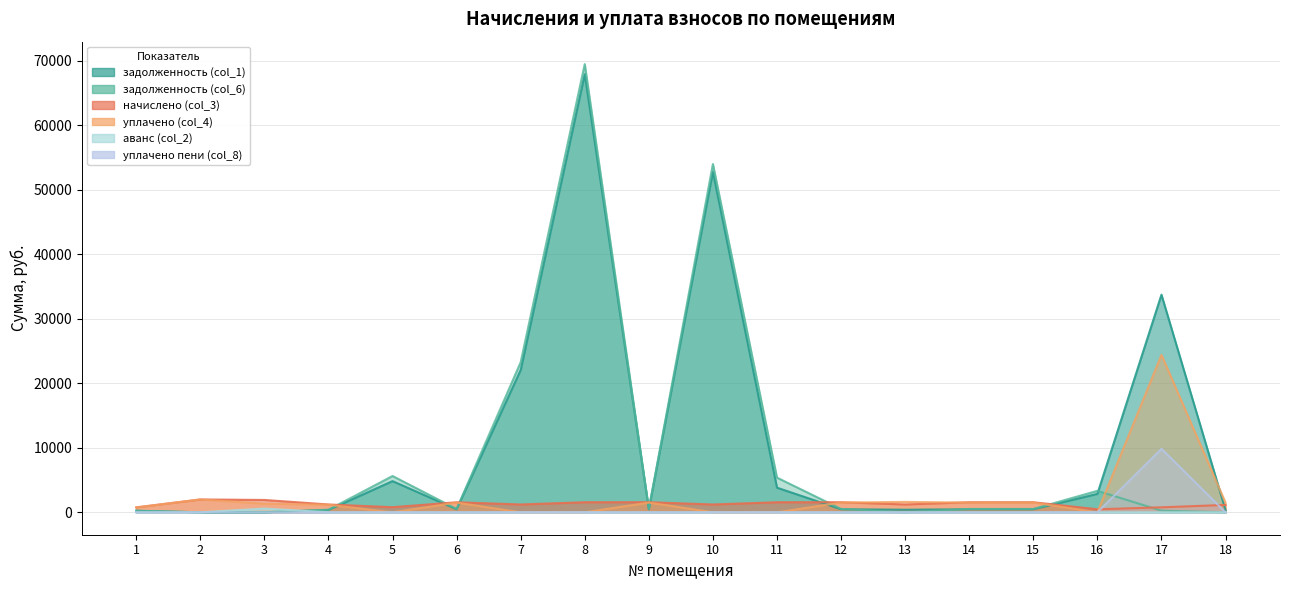

What is the average value of the уплачено пени (col_8) series?

546.8